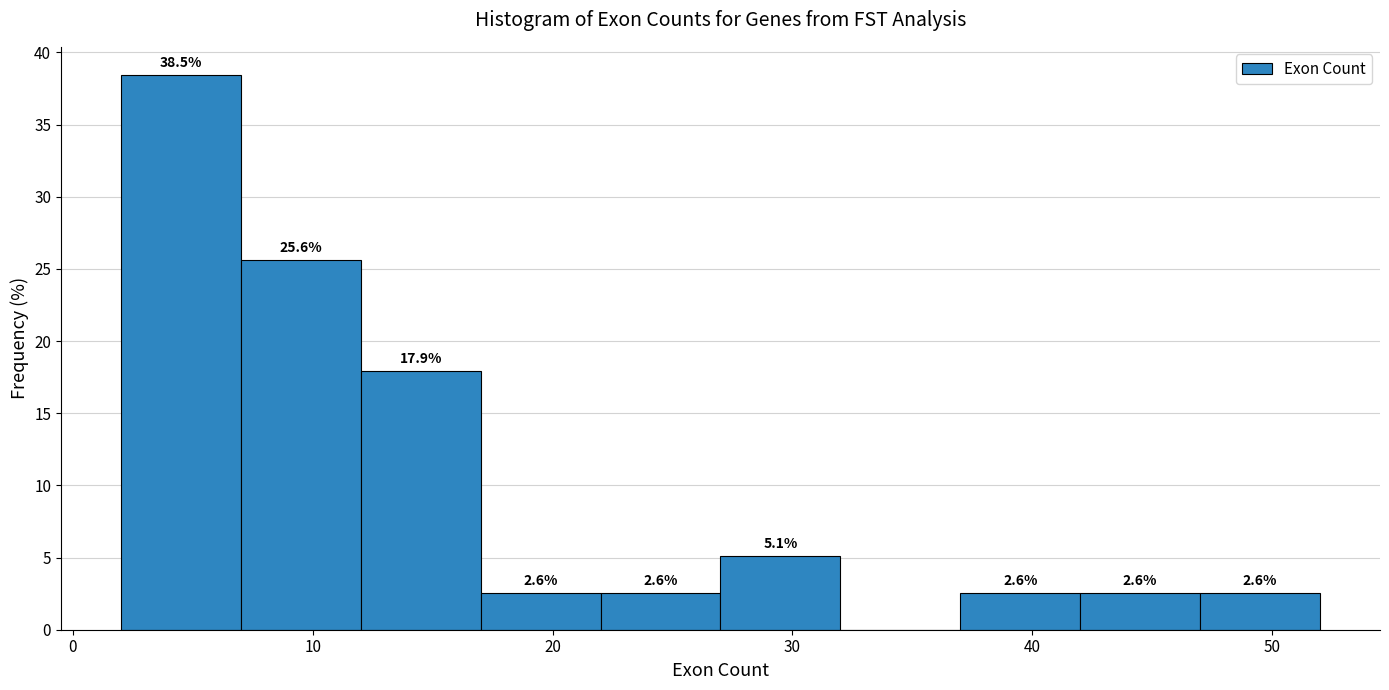

Over which range of the x-axis is the bar tallest?

2 to 7